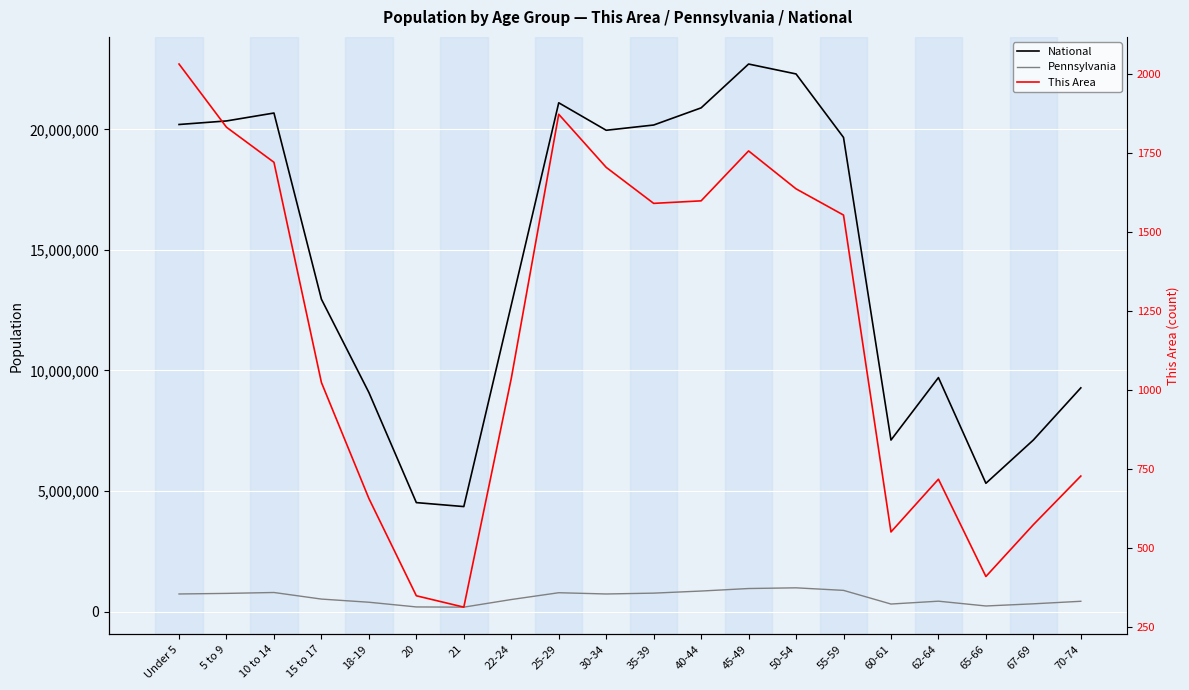

At how many categories does at least one series exceed 10526321?

12